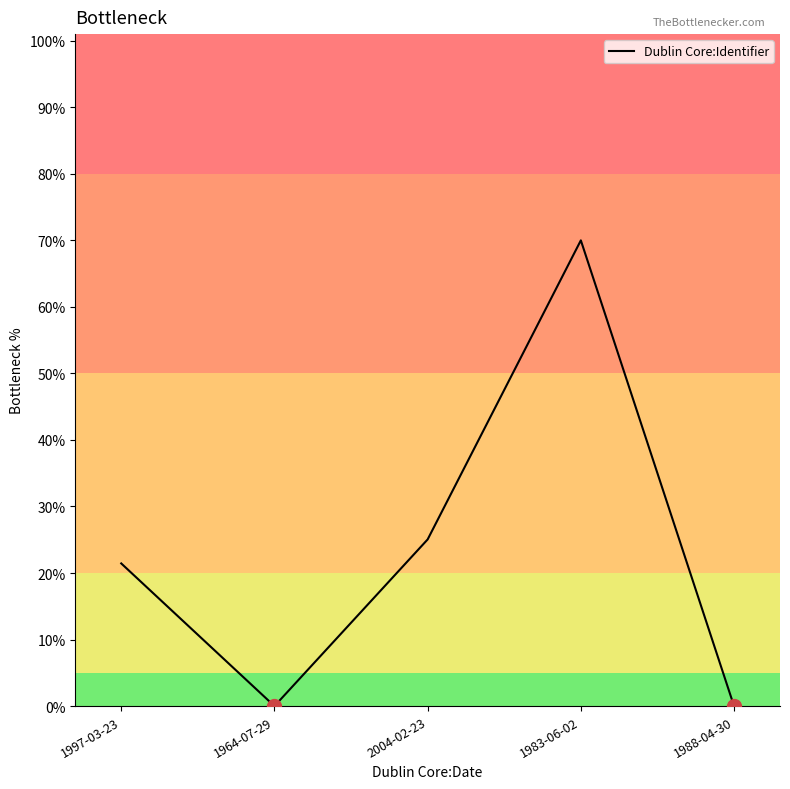

Does the chart have visible grid lines?

No